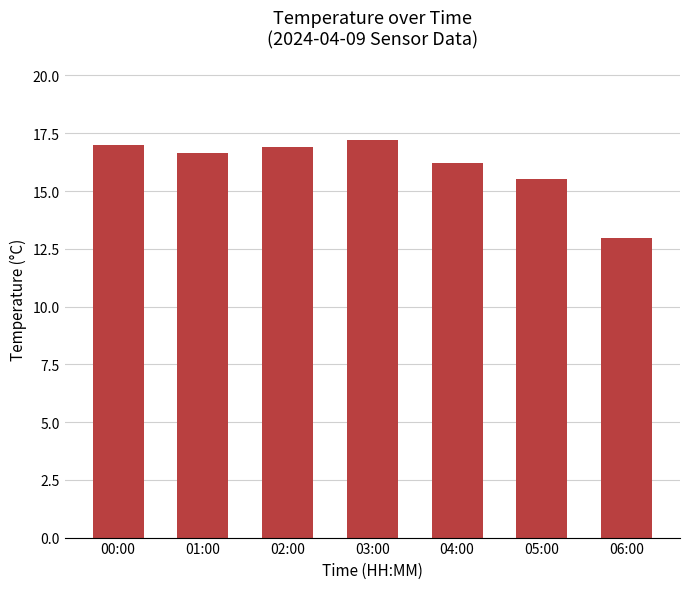

At which label is the value closest to 15?

05:00